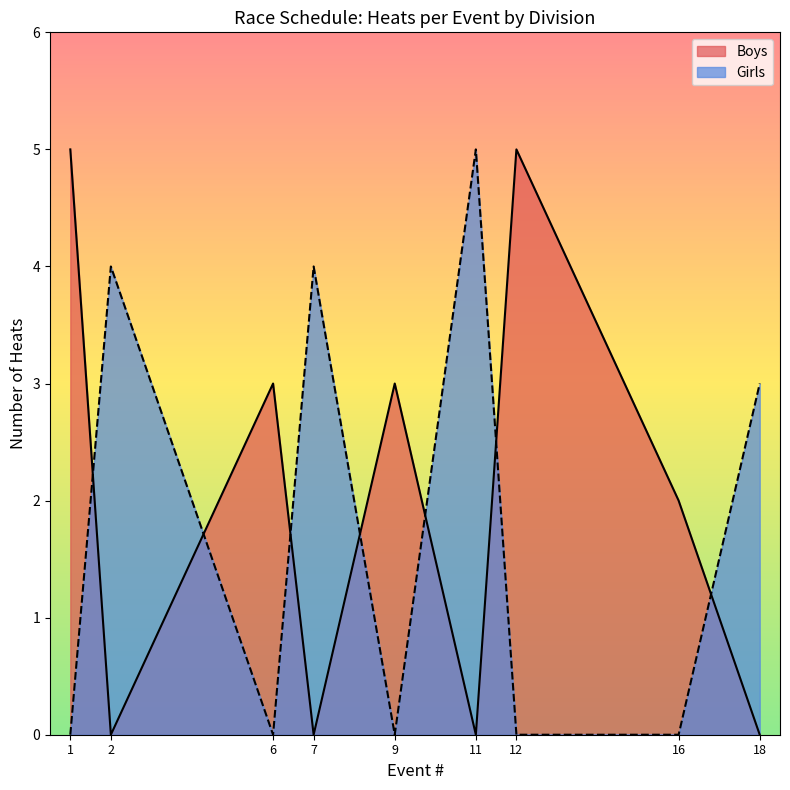

What is the maximum value shown in the chart?

5